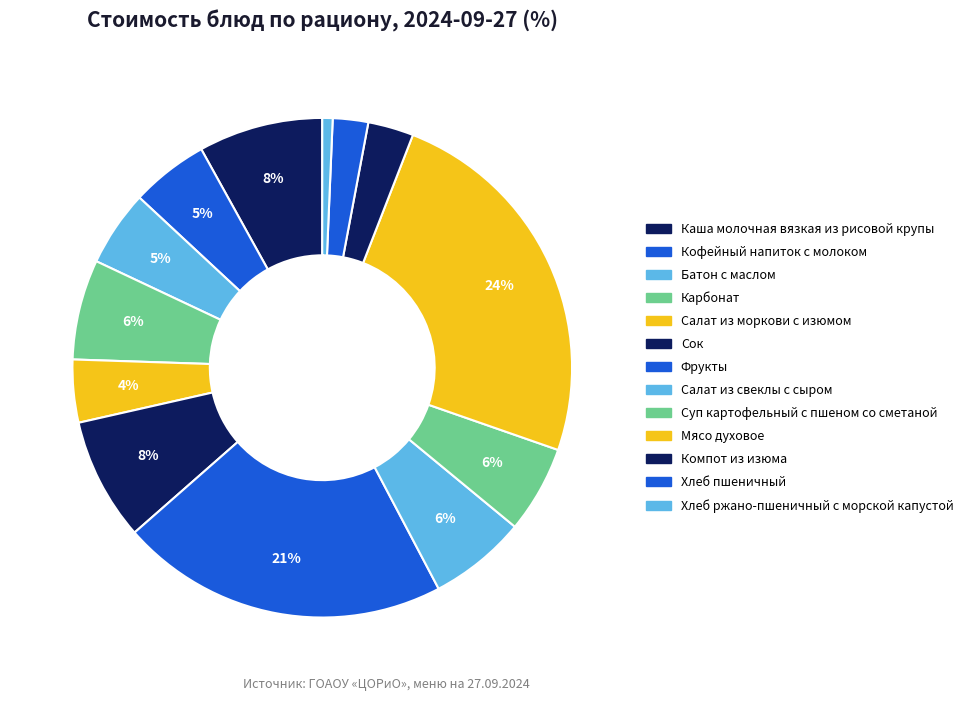

True or false: Хлеб пшеничный accounts for 1% of the total.

False